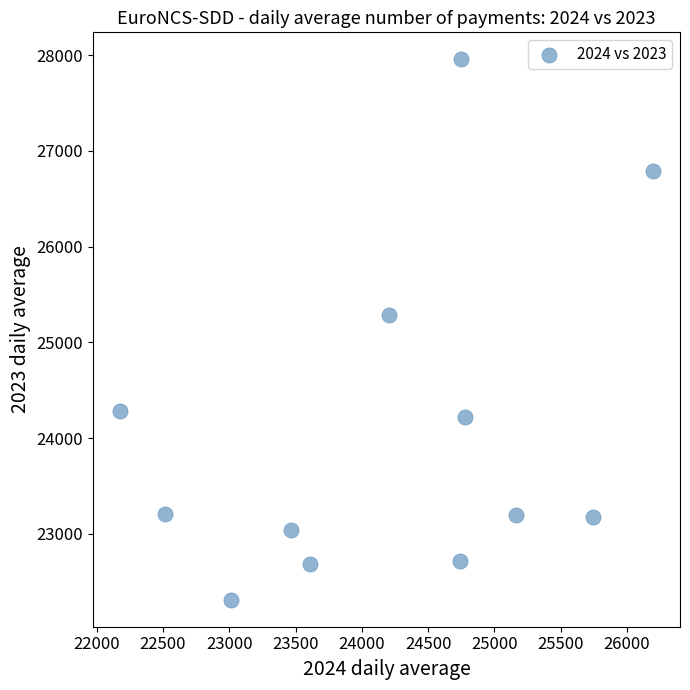

What is the range of Y values (max minus min)?

5642.3